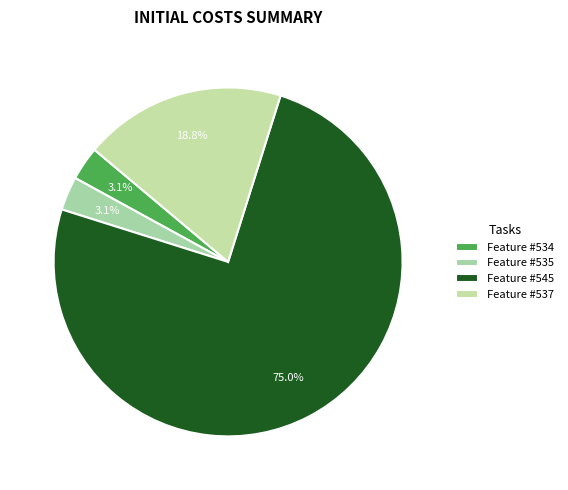

To the nearest percent, what is the difference between the largest and smallest slice percentages?

72%